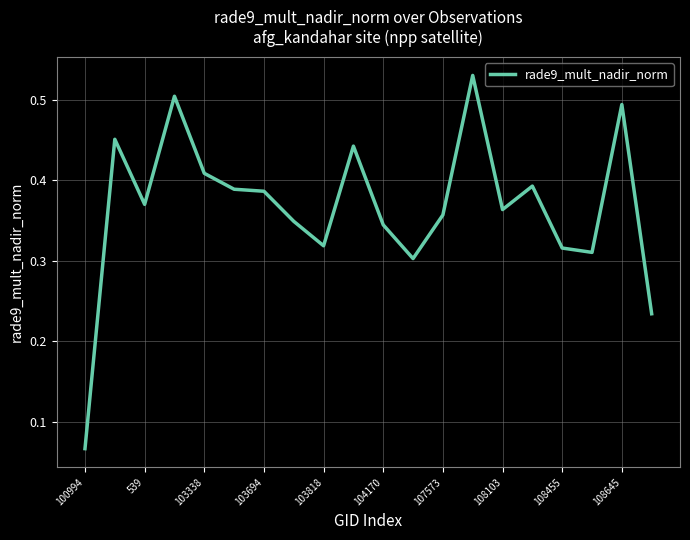

How many lines are shown in the chart?

1